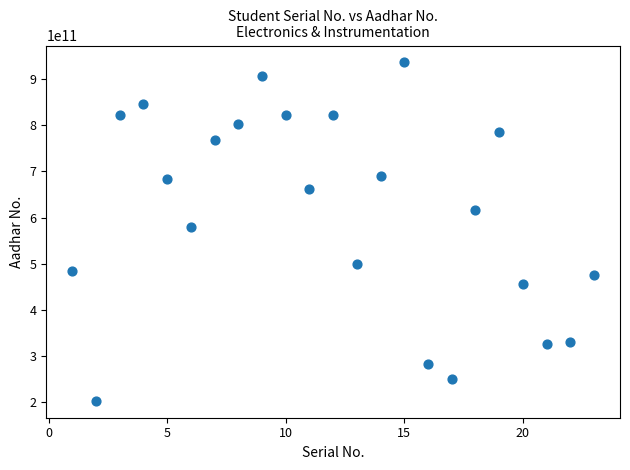

What Y value in the scatter plot is closest to 569666623007?

579775654769